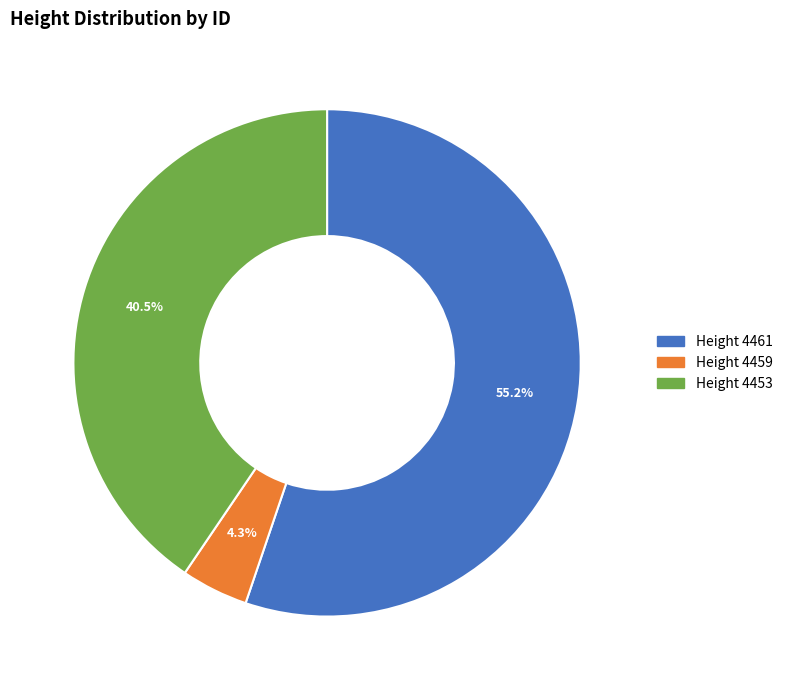

Is there any slice that represents more than half of the pie?

Yes